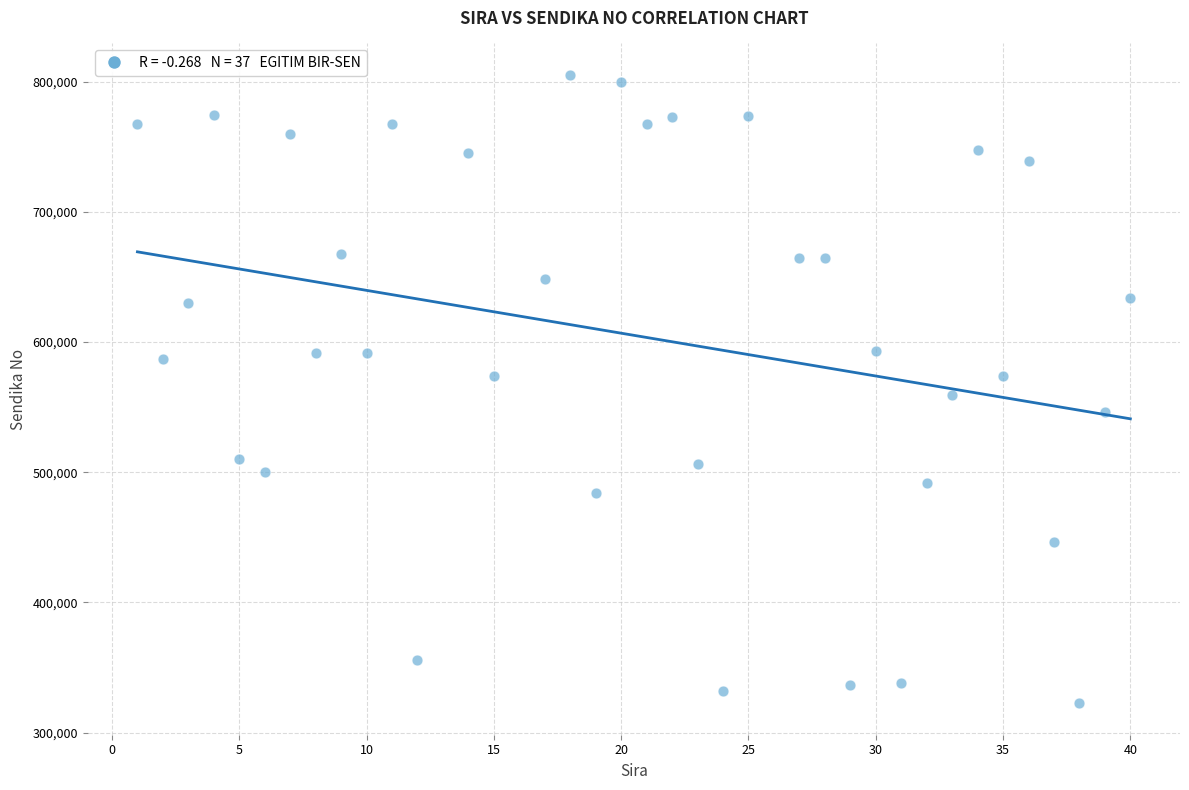

What is the range of Y values (max minus min)?

482550